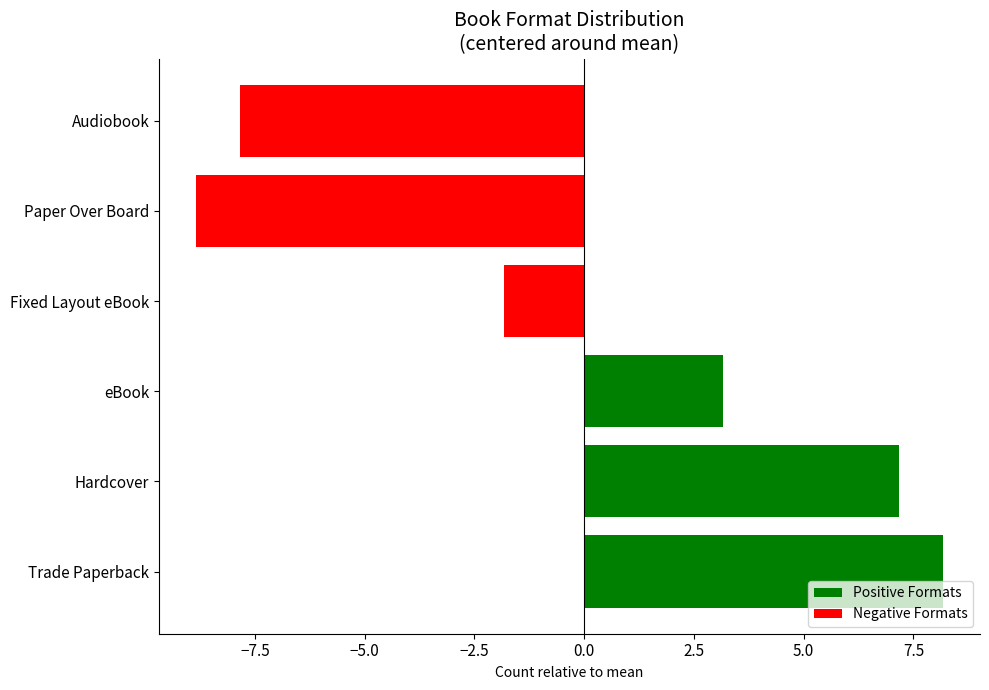

Does the chart contain any negative values?

Yes